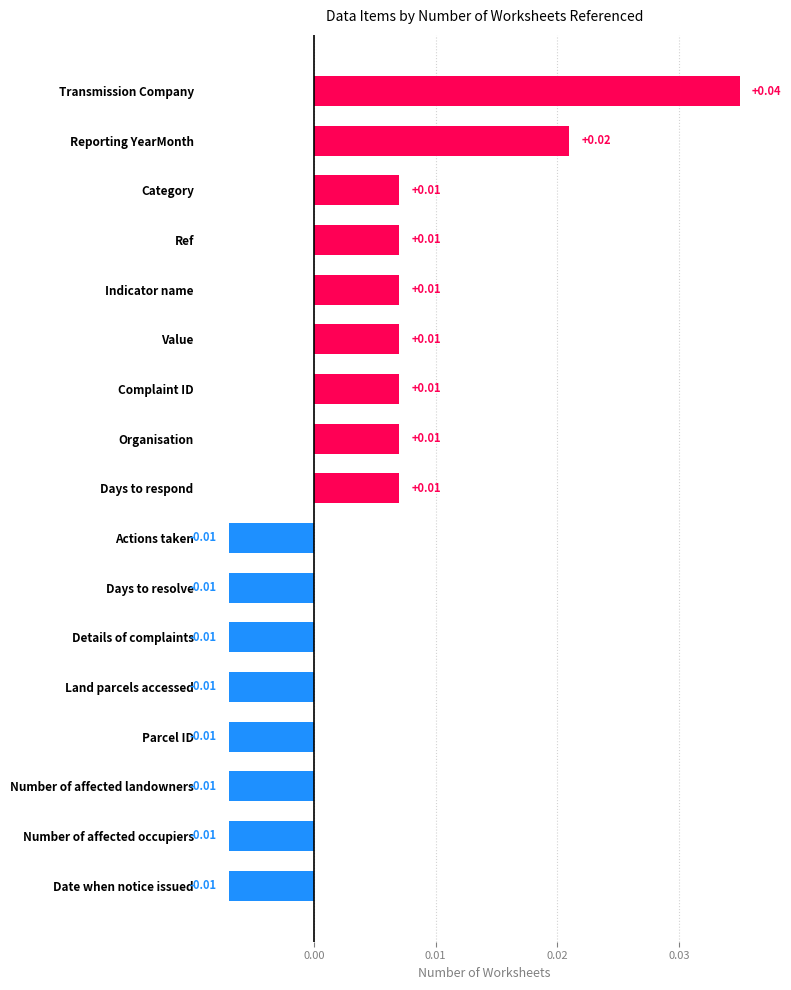

Which label corresponds to the largest value in the chart?

Transmission Company